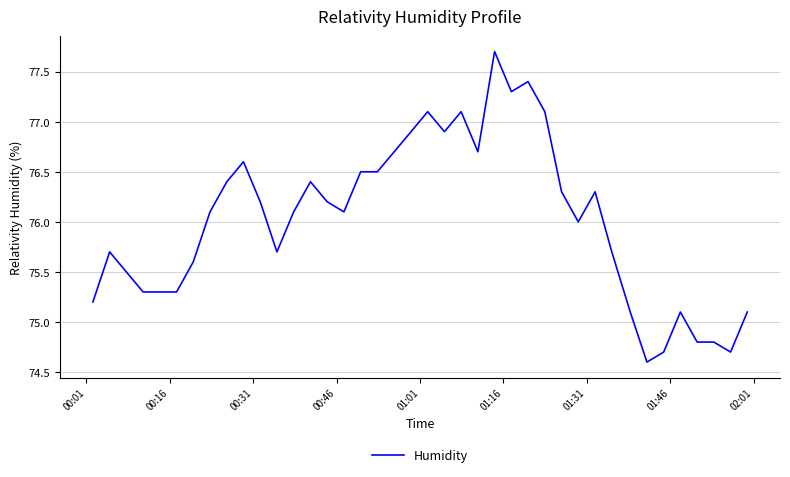

What is the minimum value shown in the chart?

74.6